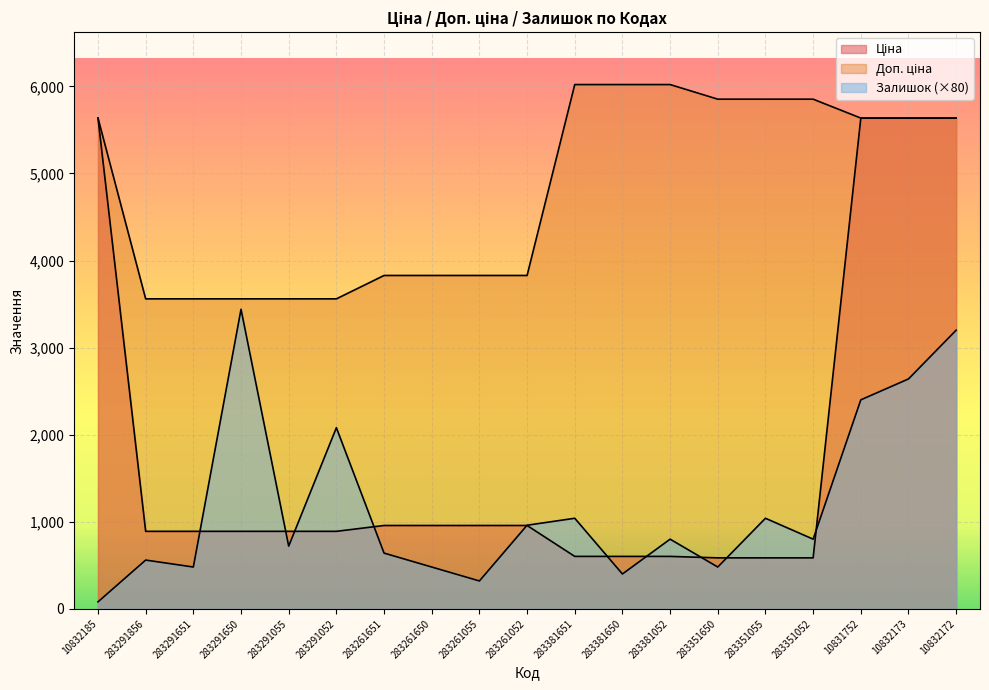

Does the chart display data point markers on the line(s)?

No